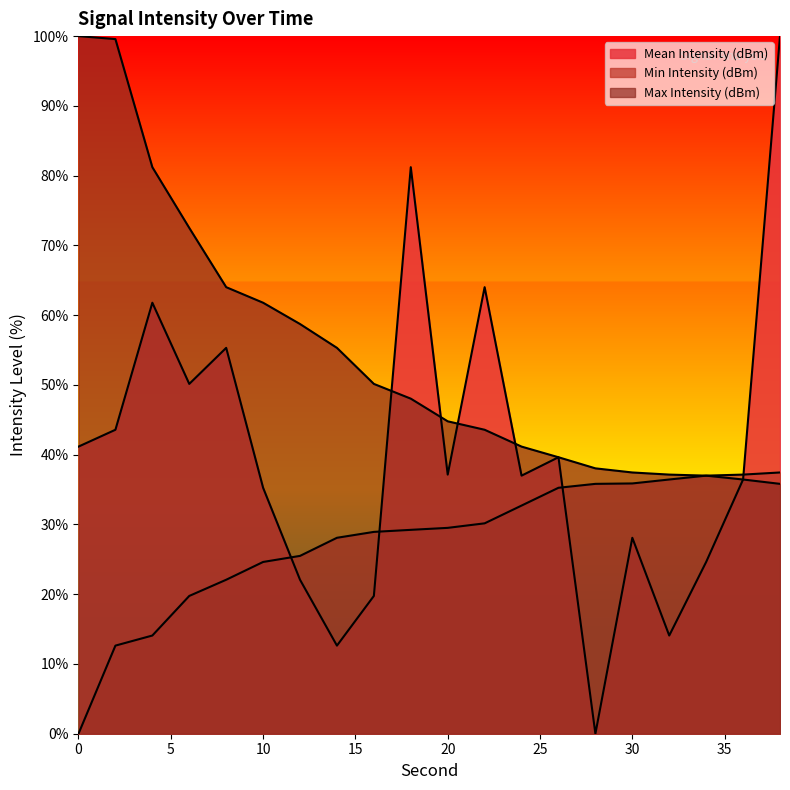

The value of Mean Intensity (dBm) at 14 is 12.6. True or false?

True